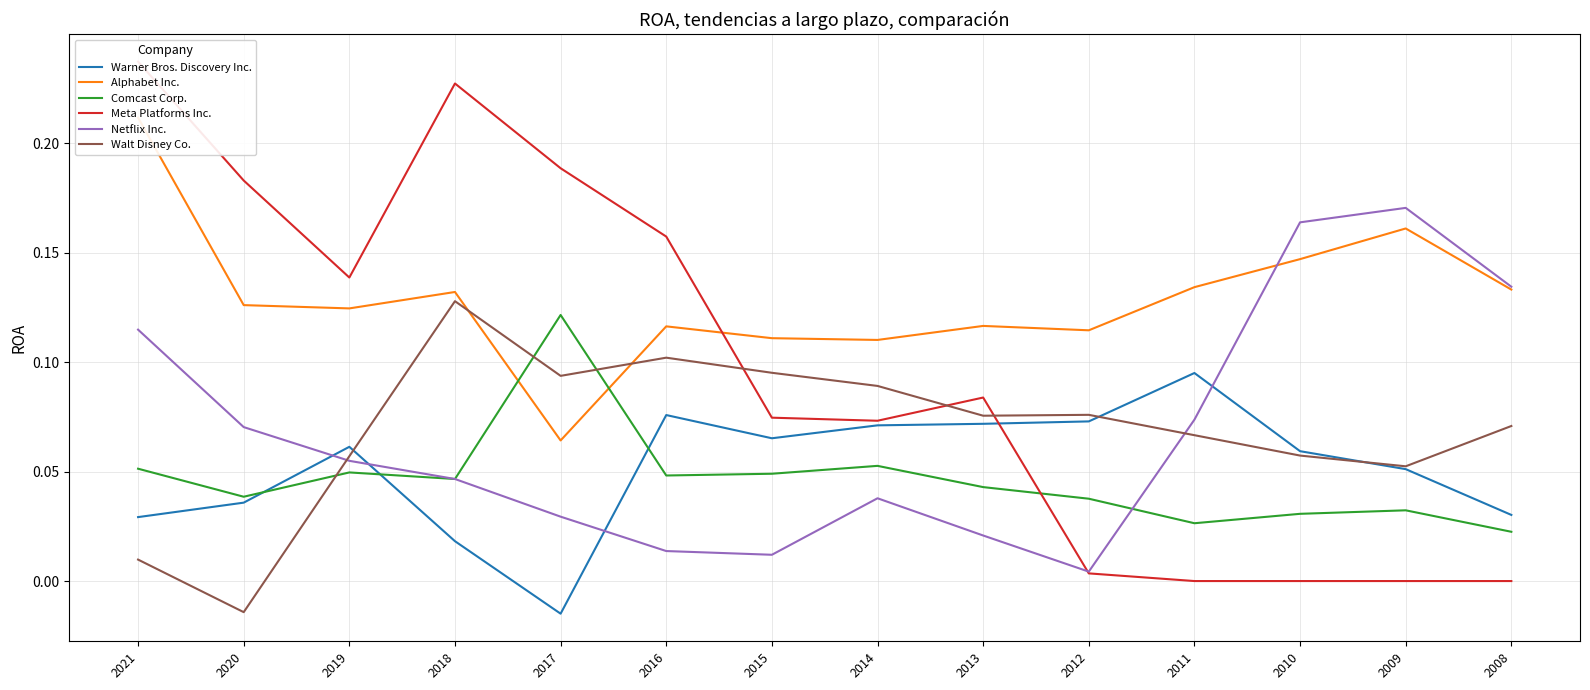

Reading left to right, list all the values displayed in this chart.

Warner Bros. Discovery Inc.: 2021=0.0	2020=0.0	2019=0.1	2018=0.0	2017=-0.0	2016=0.1	2015=0.1	2014=0.1	2013=0.1	2012=0.1	2011=0.1	2010=0.1	2009=0.1	2008=0.0
Alphabet Inc.: 2021=0.2	2020=0.1	2019=0.1	2018=0.1	2017=0.1	2016=0.1	2015=0.1	2014=0.1	2013=0.1	2012=0.1	2011=0.1	2010=0.1	2009=0.2	2008=0.1
Comcast Corp.: 2021=0.1	2020=0.0	2019=0.0	2018=0.0	2017=0.1	2016=0.0	2015=0.0	2014=0.1	2013=0.0	2012=0.0	2011=0.0	2010=0.0	2009=0.0	2008=0.0
Meta Platforms Inc.: 2021=0.2	2020=0.2	2019=0.1	2018=0.2	2017=0.2	2016=0.2	2015=0.1	2014=0.1	2013=0.1	2012=0.0	2011=0.0	2010=0.0	2009=0.0	2008=0.0
Netflix Inc.: 2021=0.1	2020=0.1	2019=0.1	2018=0.0	2017=0.0	2016=0.0	2015=0.0	2014=0.0	2013=0.0	2012=0.0	2011=0.1	2010=0.2	2009=0.2	2008=0.1
Walt Disney Co.: 2021=0.0	2020=-0.0	2019=0.1	2018=0.1	2017=0.1	2016=0.1	2015=0.1	2014=0.1	2013=0.1	2012=0.1	2011=0.1	2010=0.1	2009=0.1	2008=0.1